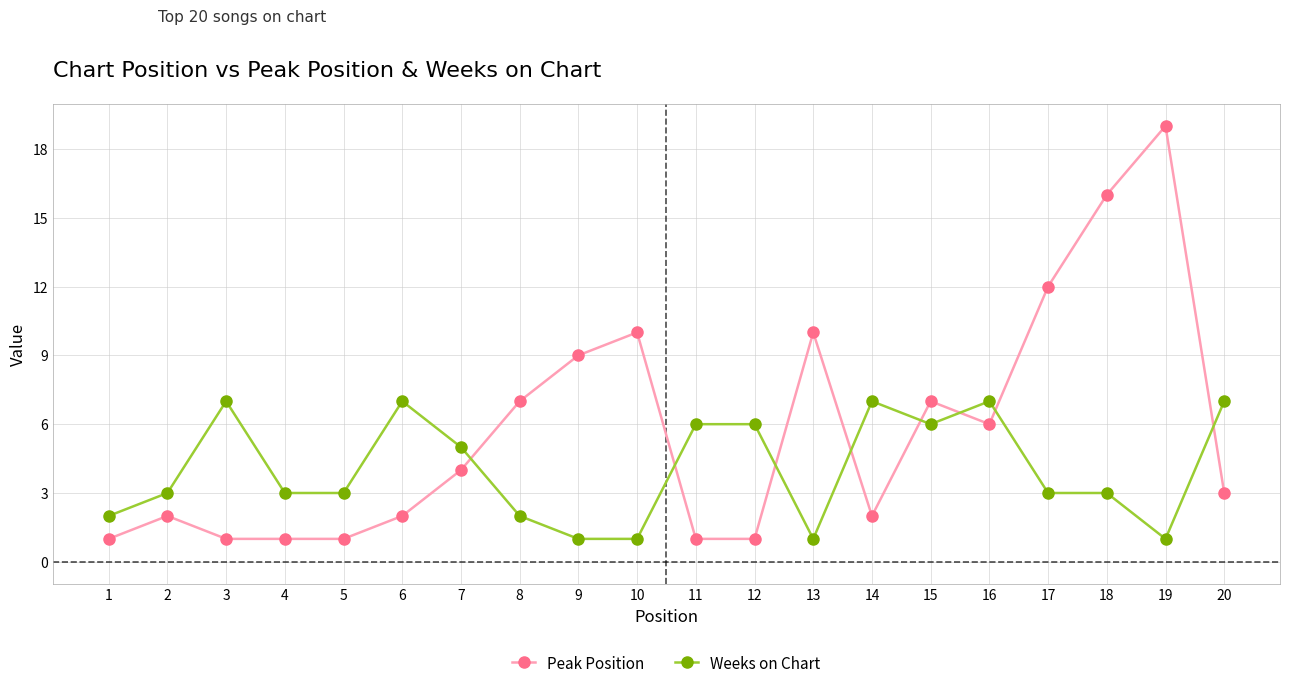

Does the chart display data point markers on the line(s)?

Yes